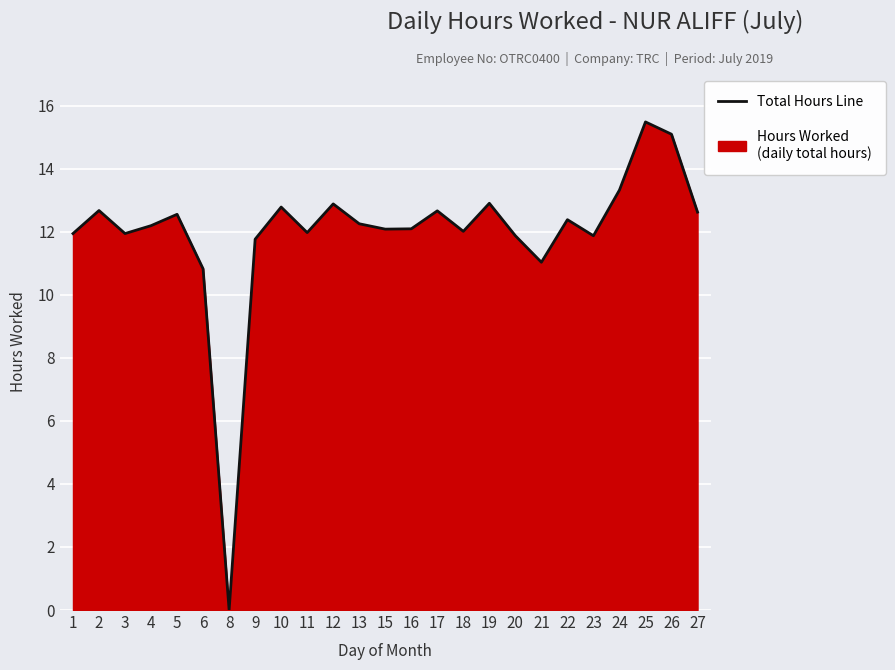

How many lines are shown in the chart?

1